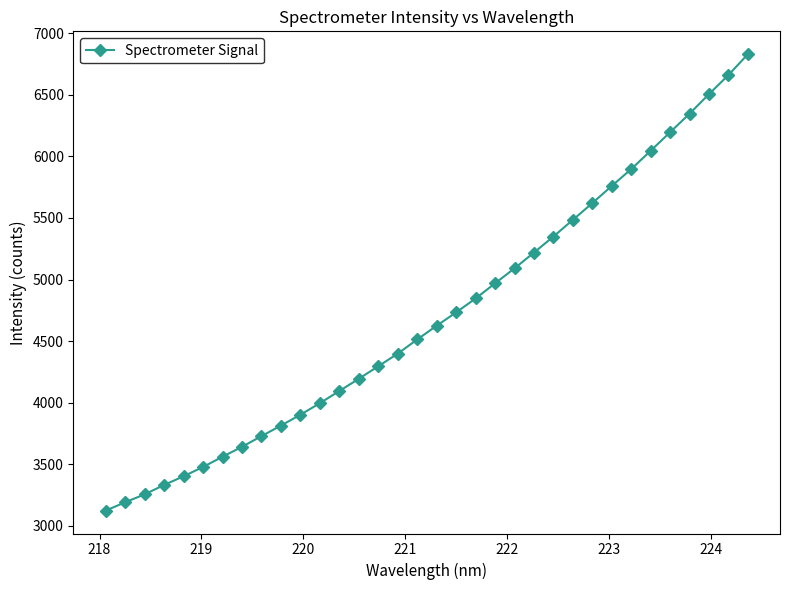

What is the value of the 32nd point from the left?

6505.6